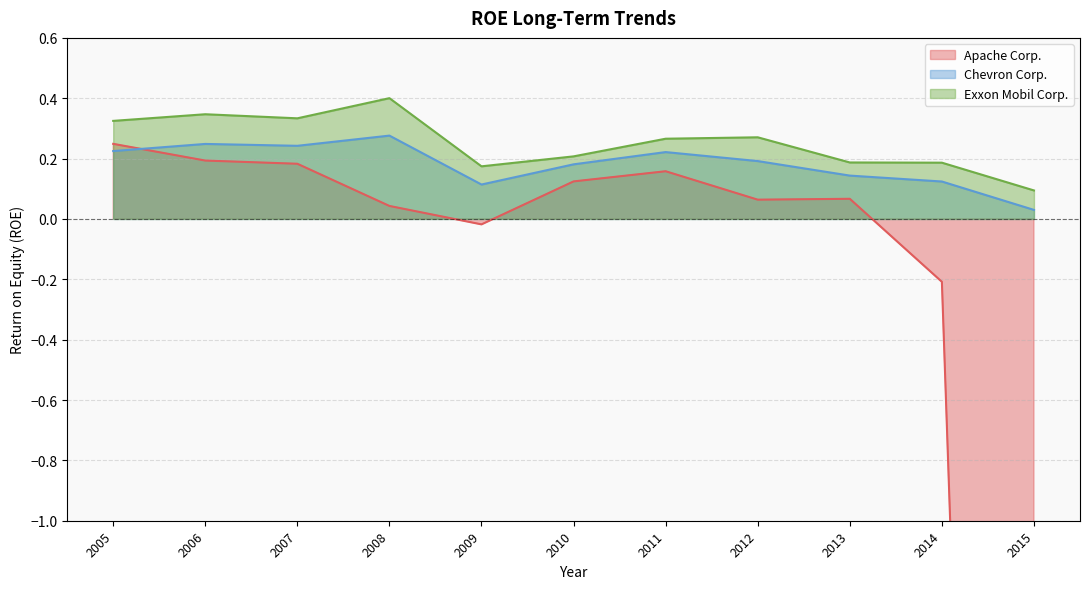

The Exxon Mobil Corp. series shows 0.2 at 2005. True or false?

False